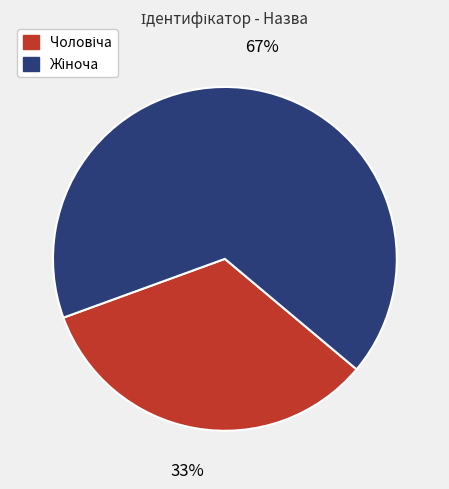

Is there a majority slice in this chart?

Yes